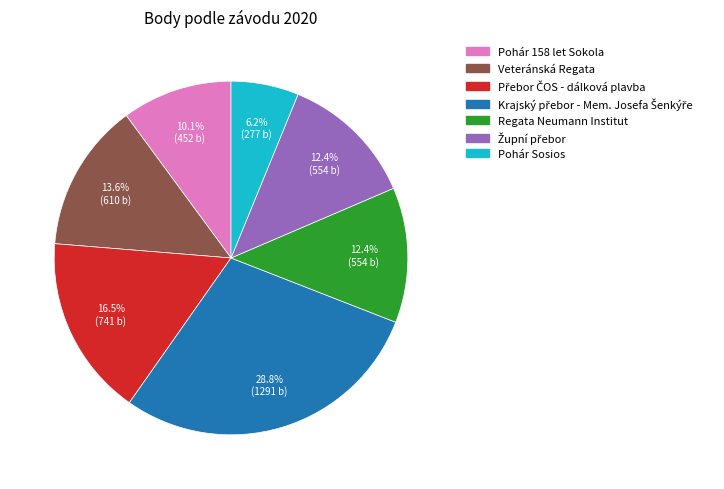

What is the ratio of the value at Veteránská Regata to the value at Pohár Sosios?

2.2